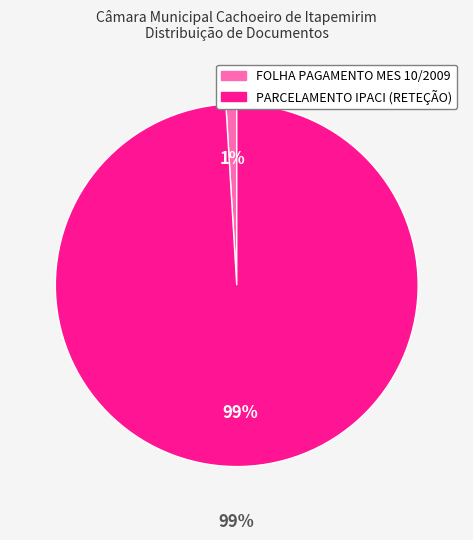

Which slice represents more than half of the pie?

PARCELAMENTO IPACI (RETEÇÃO)